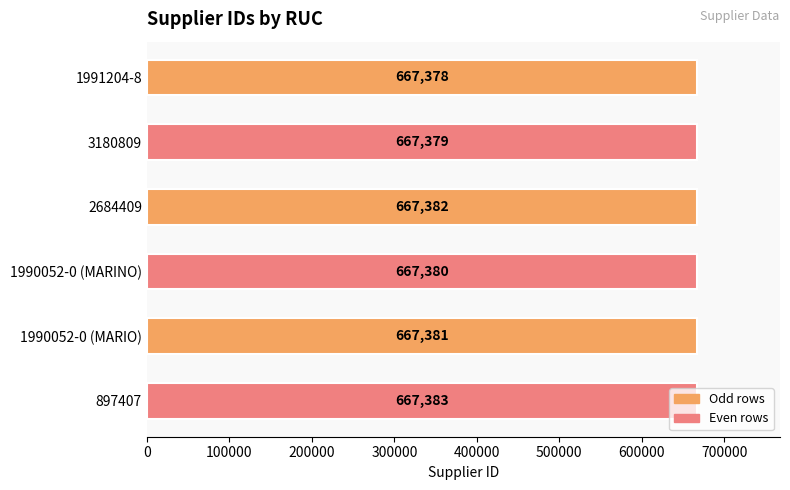

Count the values in the range 667379 to 667382.

4